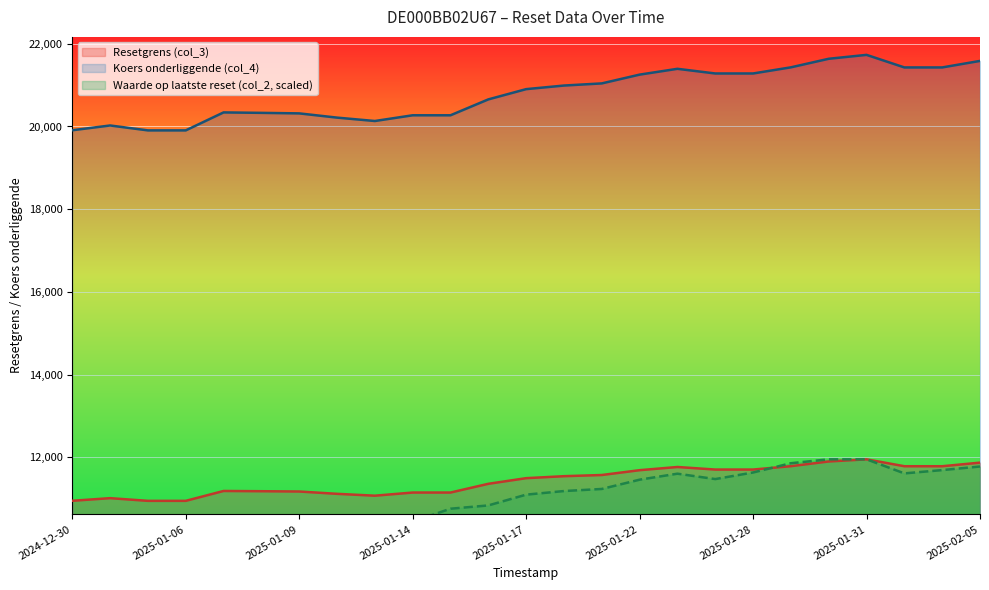

Which has a higher value, 2025-01-14 or 2025-02-04?

2025-02-04